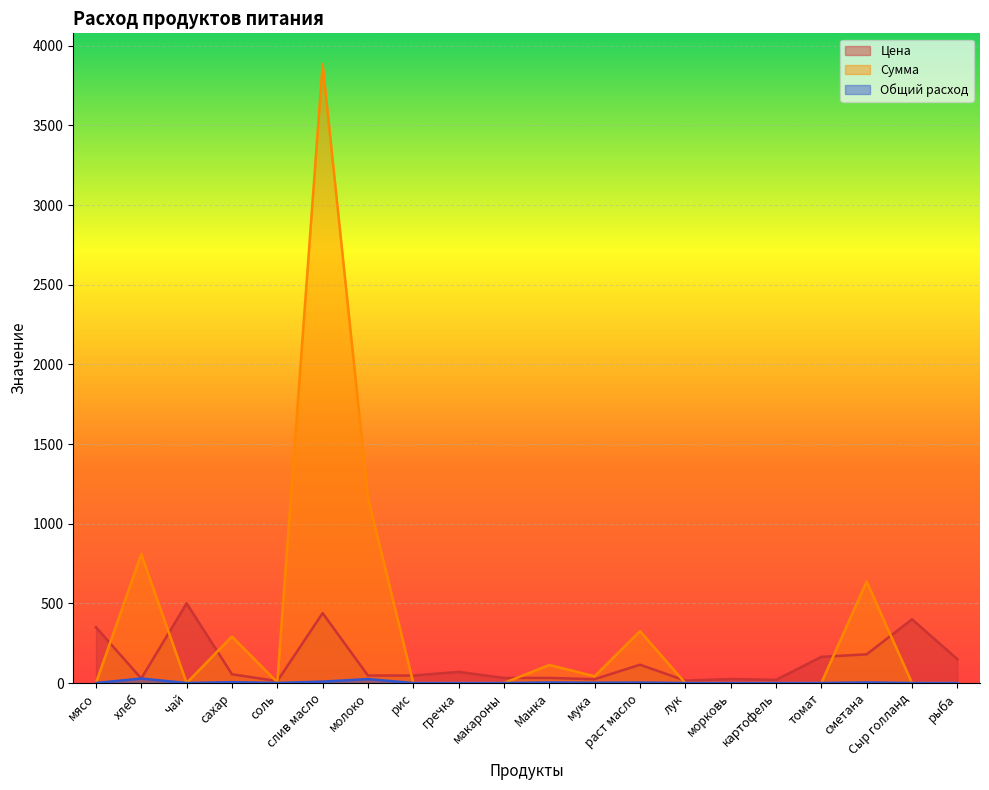

Is the value of Общий расход at слив масло greater than the value of Цена at слив масло?

No